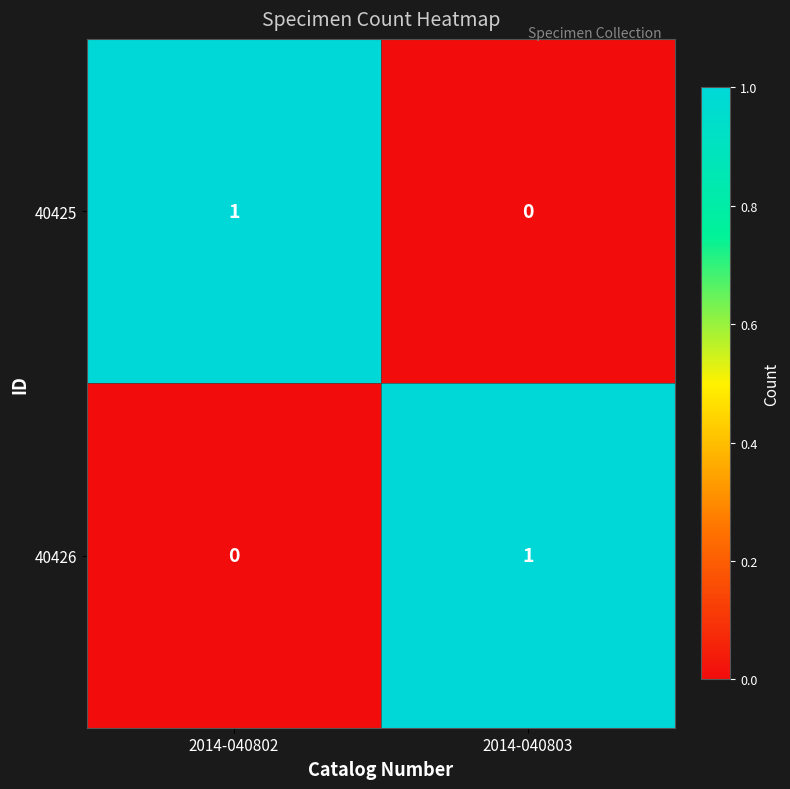

Which category has the lowest value in the 40426 series?

2014-040802